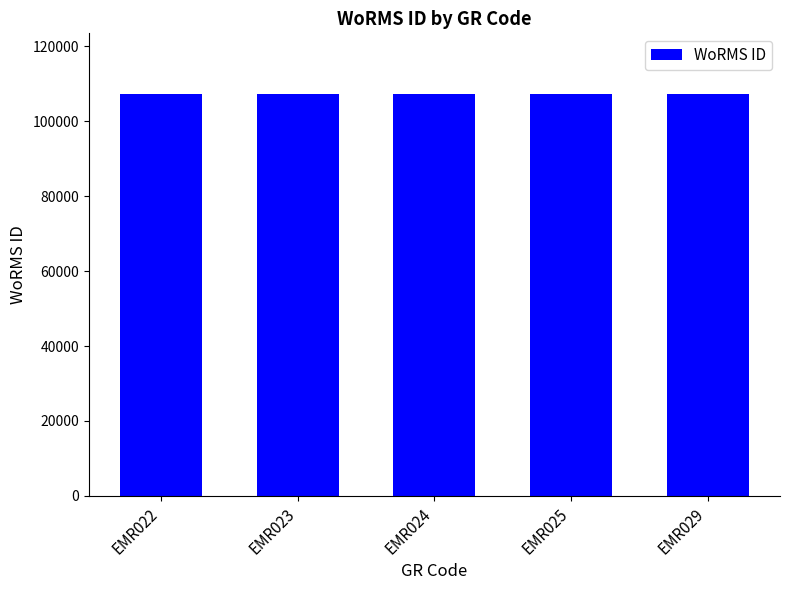

Approximately how many times larger is the value at EMR025 compared to EMR022?

1.0